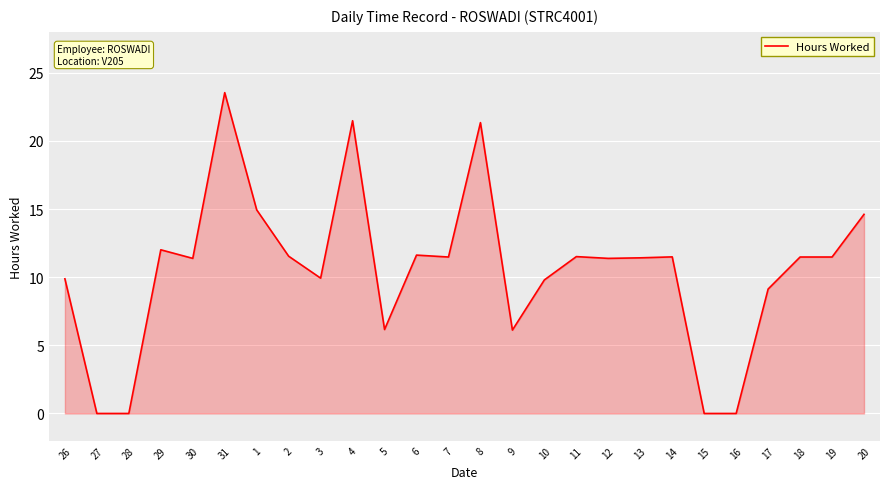

What is the ratio of the value at 19 to the value at 9?

1.9